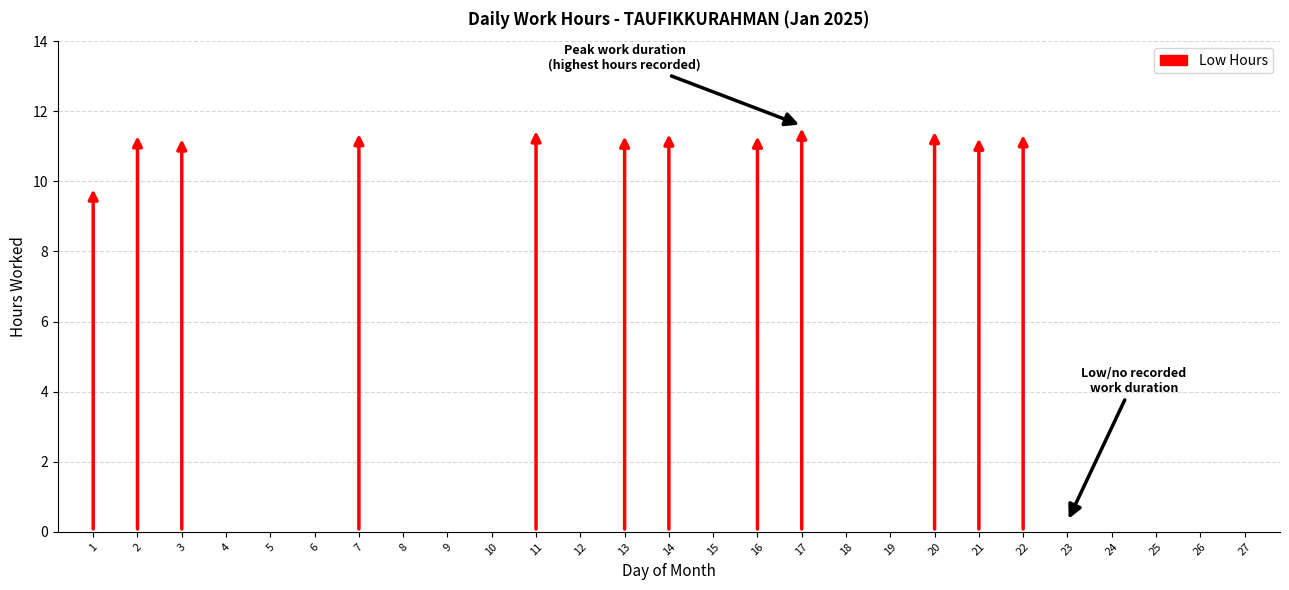

Reading left to right, what are all the values shown in this chart?

9.8	11.4	11.3	0.0	0.0	0.0	11.4	0.0	0.0	0.0	11.5	0.0	11.4	11.4	0.0	11.4	11.6	0.0	0.0	11.5	11.3	11.4	0.0	0.0	0.0	0.0	0.0